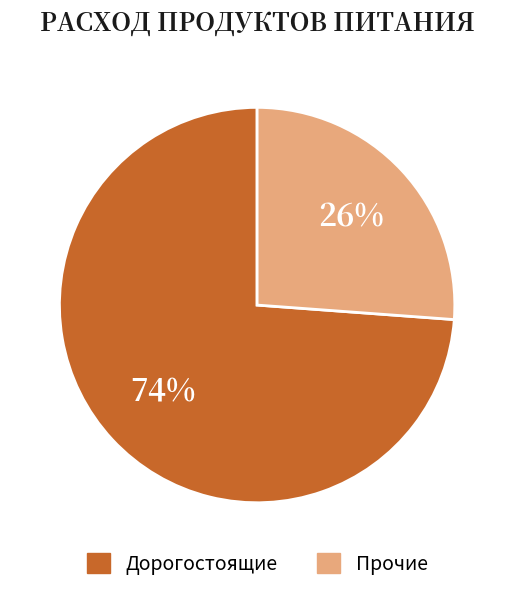

How many segments does this pie chart have?

2